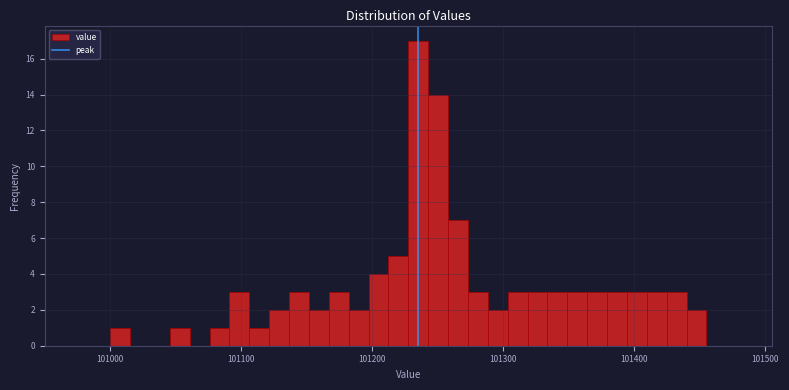

Read against the x-axis, roughly where is the centre of the tallest bar?

101240